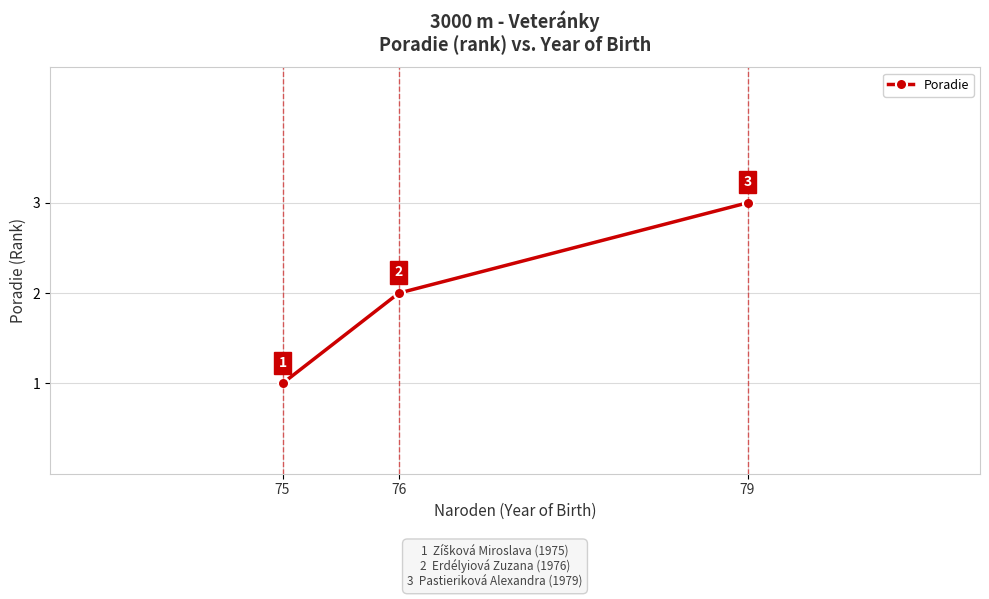

What is the change in value from 76 to 79?

+1